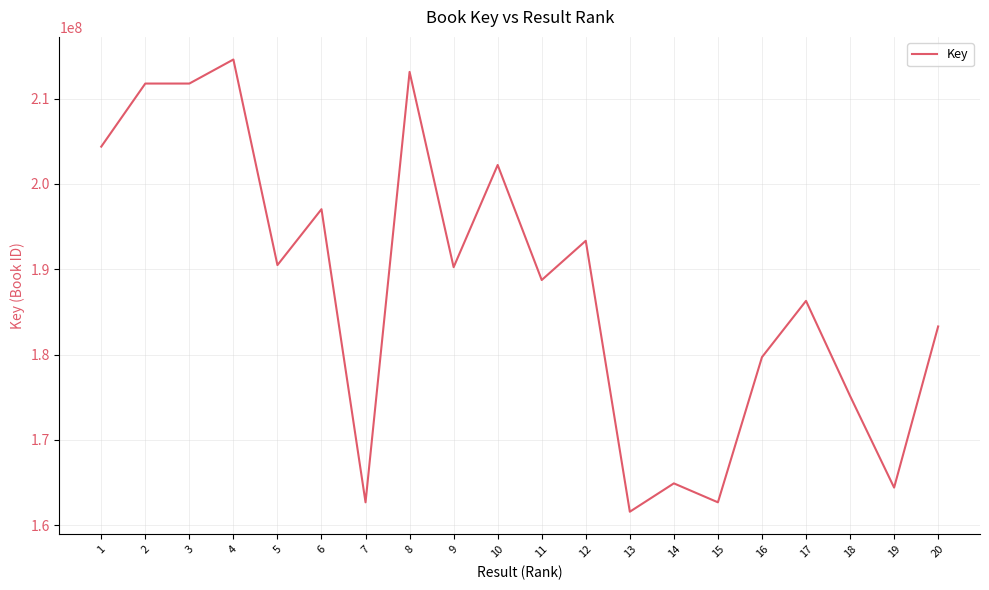

How many series are shown in this chart?

1